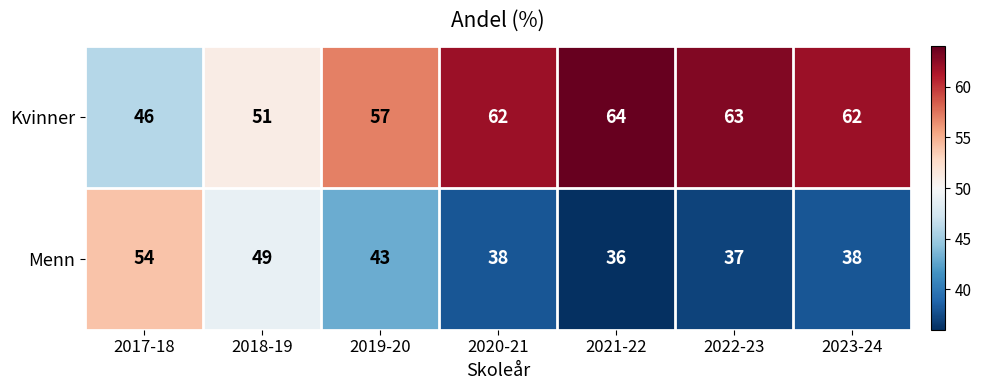

Reading left to right, list all the values displayed in this chart.

Kvinner: 2017-18=46	2018-19=51	2019-20=57	2020-21=62	2021-22=64	2022-23=63	2023-24=62
Menn: 2017-18=54	2018-19=49	2019-20=43	2020-21=38	2021-22=36	2022-23=37	2023-24=38